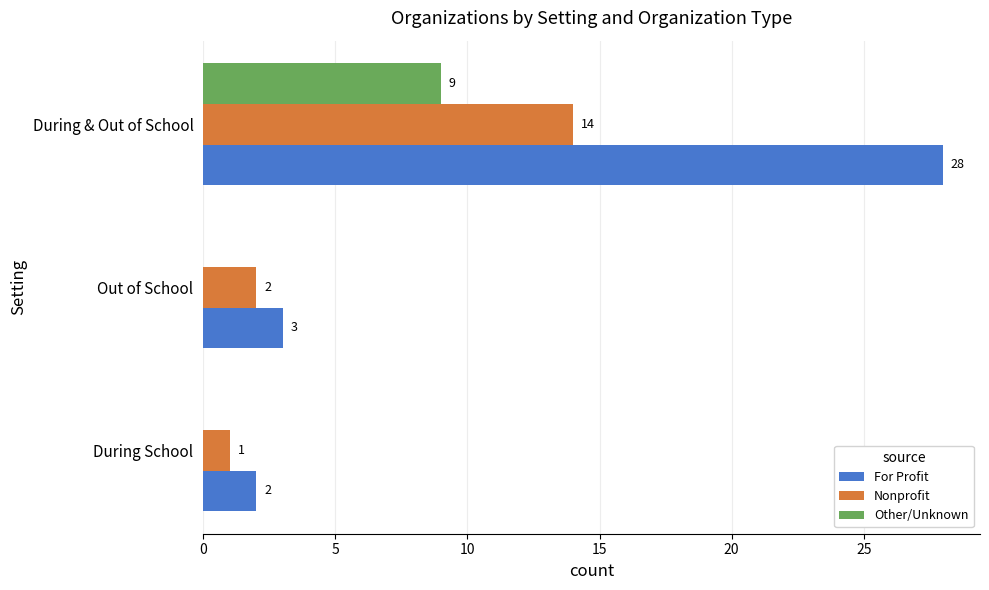

Which category has the highest value in the Nonprofit series?

During & Out of School